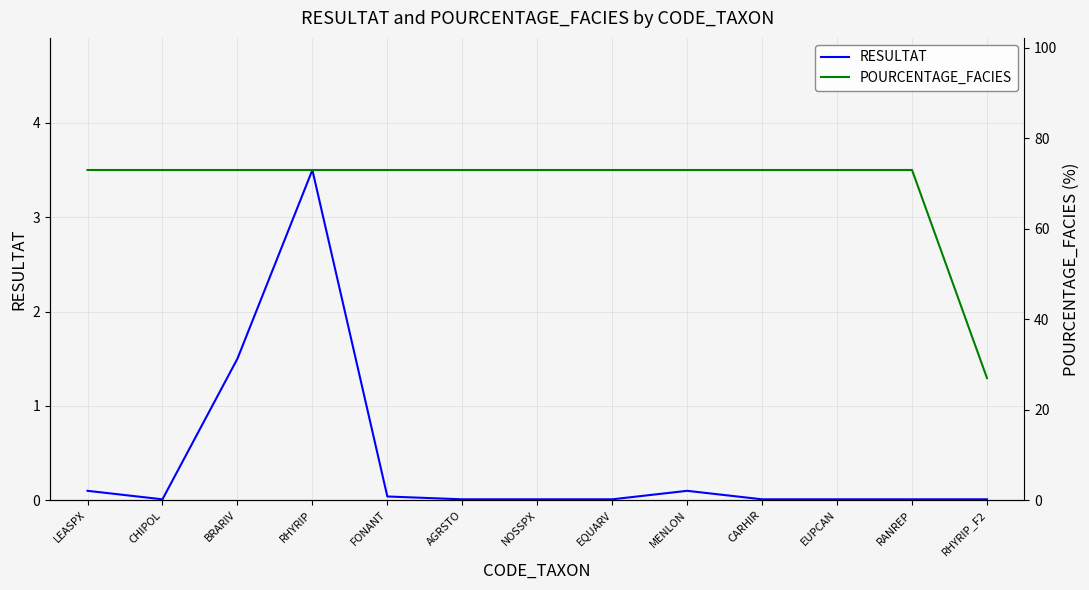

Which has a higher value, CHIPOL or FONANT?

FONANT